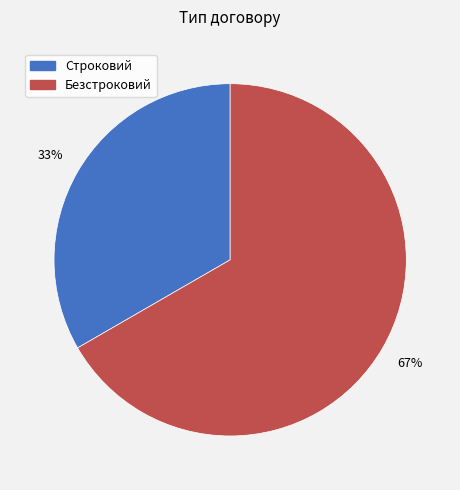

Combined, do Безстроковий and Строковий account for over 50%?

Yes